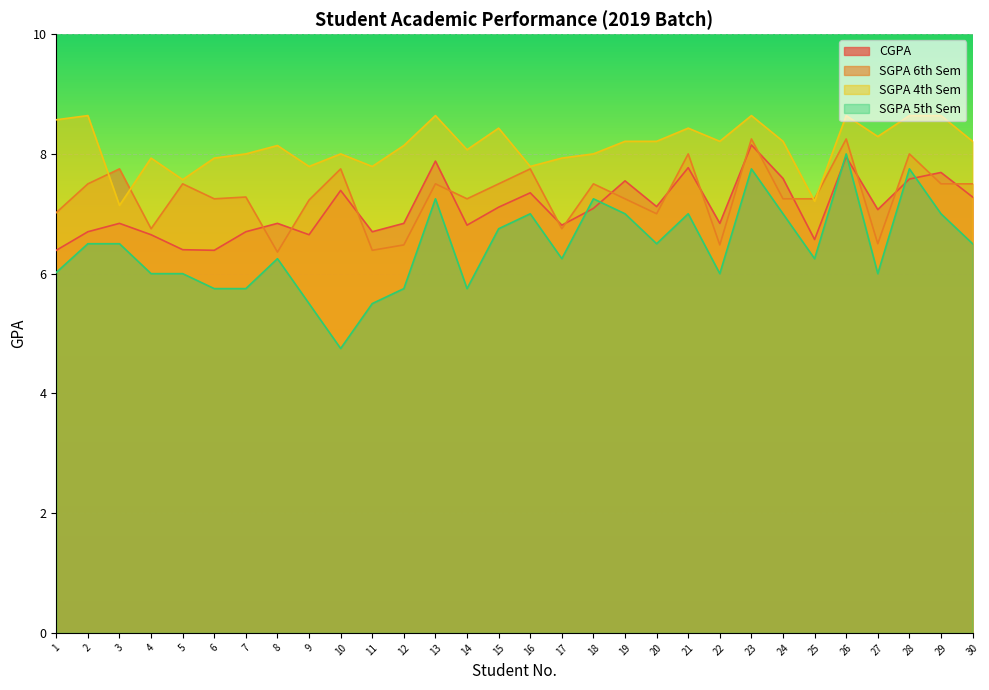

In CGPA, how many points are lower than both neighbors (excluding endpoints)?

9